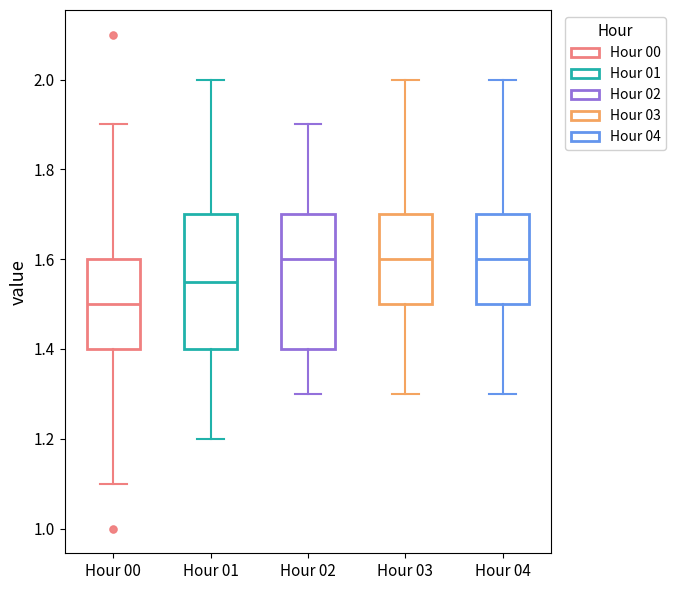

Reading left to right, read every box against the y-axis: the position of its median line, the range the box covers, and the ends of its whiskers. The values are not printed on the chart, so give them approximately, as read against the axis.

Hour 00: median 1.50, box 1.40 to 1.60, whiskers 1.10 to 1.90
Hour 01: median 1.56, box 1.40 to 1.70, whiskers 1.20 to 2.00
Hour 02: median 1.60, box 1.40 to 1.70, whiskers 1.30 to 1.90
Hour 03: median 1.60, box 1.50 to 1.70, whiskers 1.30 to 2.00
Hour 04: median 1.60, box 1.50 to 1.70, whiskers 1.30 to 2.00